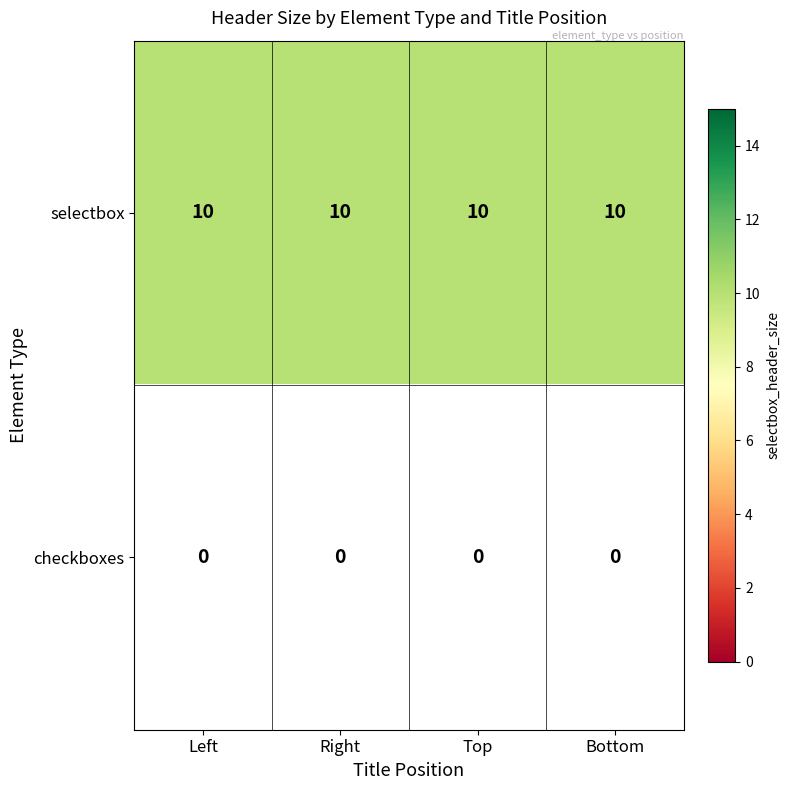

What is the sum of the selectbox values at Top and Left?

20